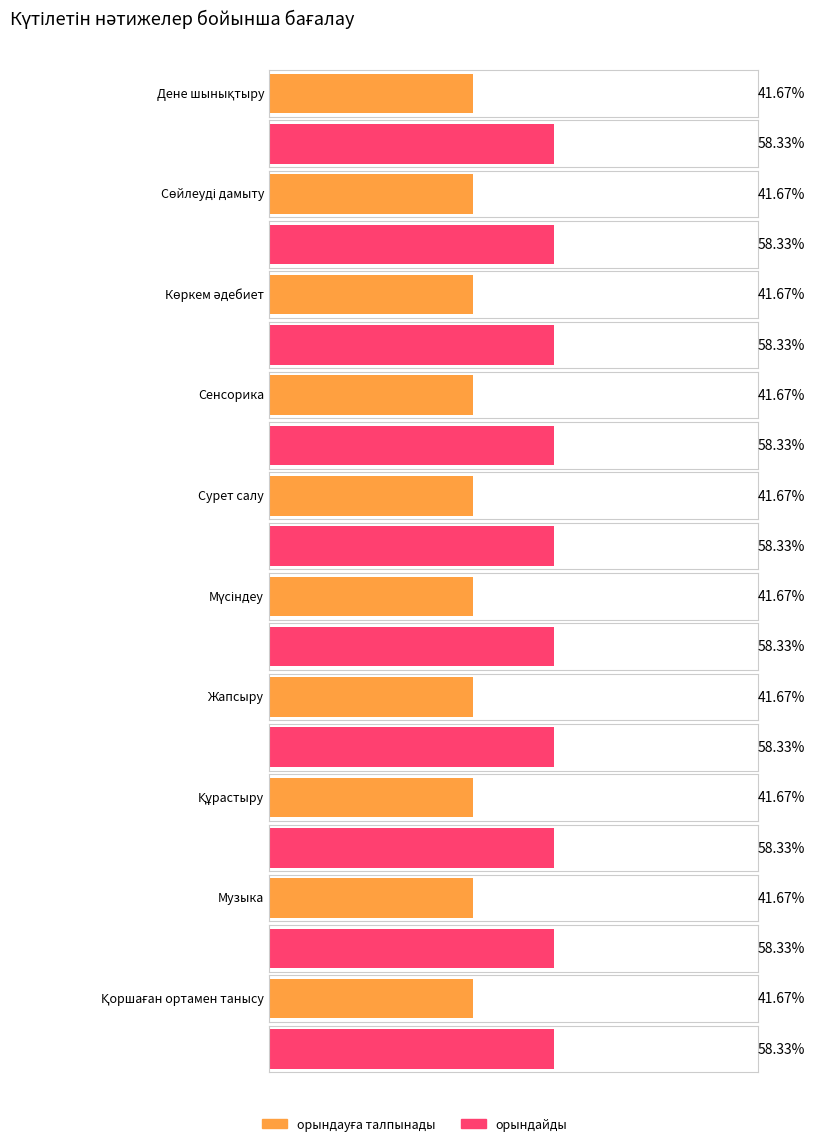

Between Мүсіндеу and Сөйлеуді дамыту, which is larger?

Мүсіндеу